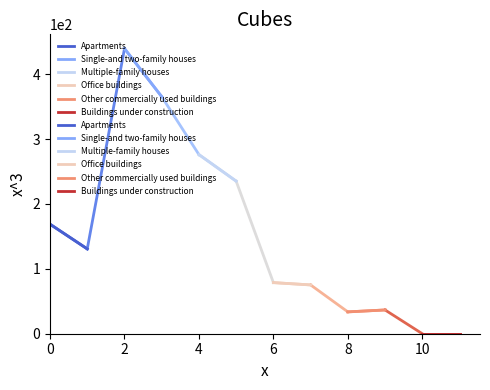

Rank the series by their maximum value, from highest to lowest.

Single-and two-family houses, Multiple-family houses, Apartments, Office buildings, Other commercially used buildings, Buildings under construction